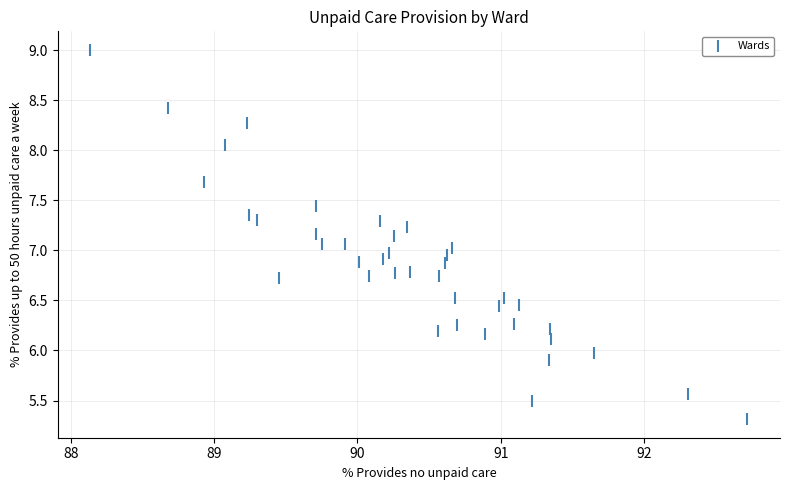

What is the range of X values (max minus min)?

4.6